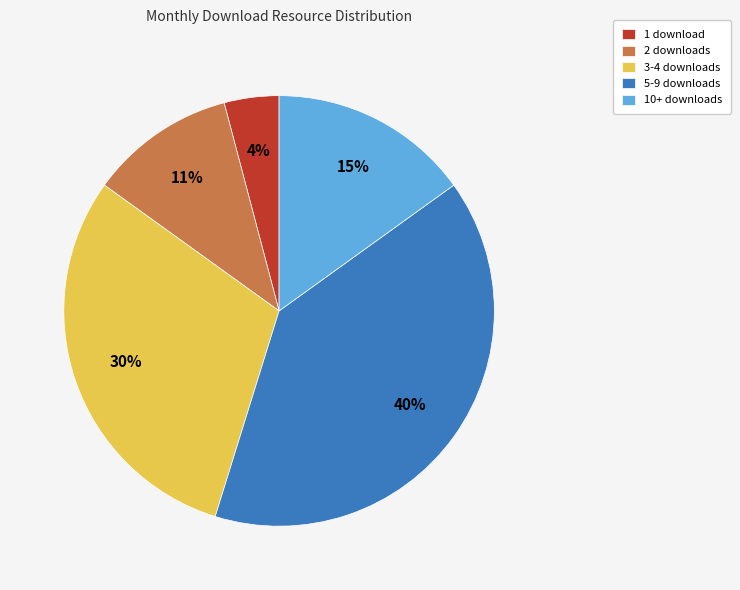

To the nearest percent, what is the combined percentage of 10+ downloads and 5-9 downloads?

55%